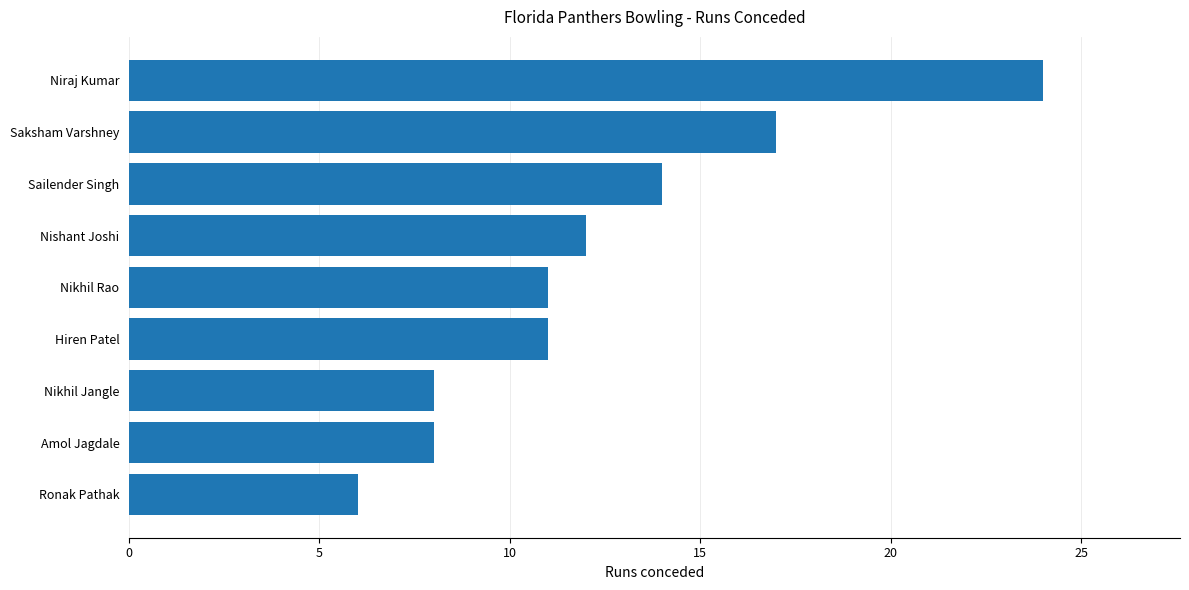

Reading bottom to top, extract all data points from this chart.

Ronak Pathak=6	Amol Jagdale=8	Nikhil Jangle=8	Hiren Patel=11	Nikhil Rao=11	Nishant Joshi=12	Sailender Singh=14	Saksham Varshney=17	Niraj Kumar=24